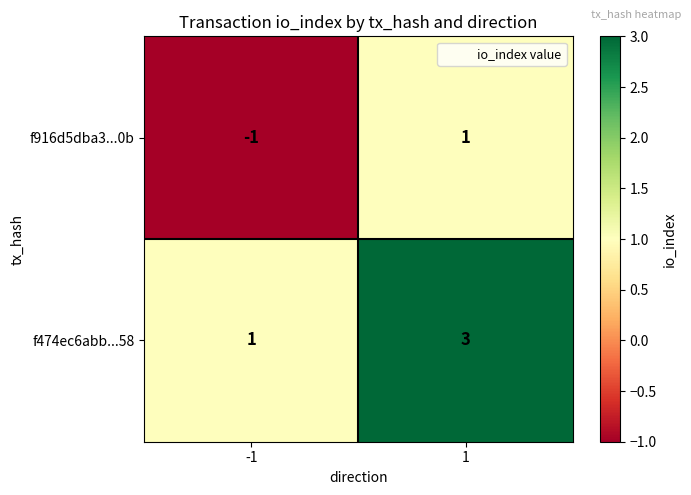

True or false: f916d5dba3...0b has a value of 2 at 1.

False